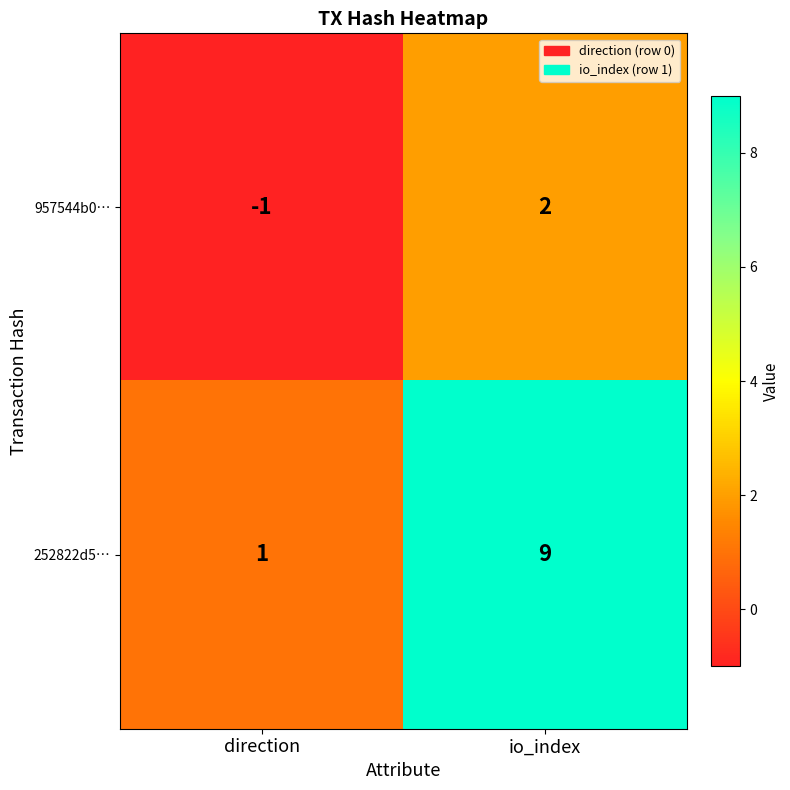

At how many categories does at least one series exceed 6?

1